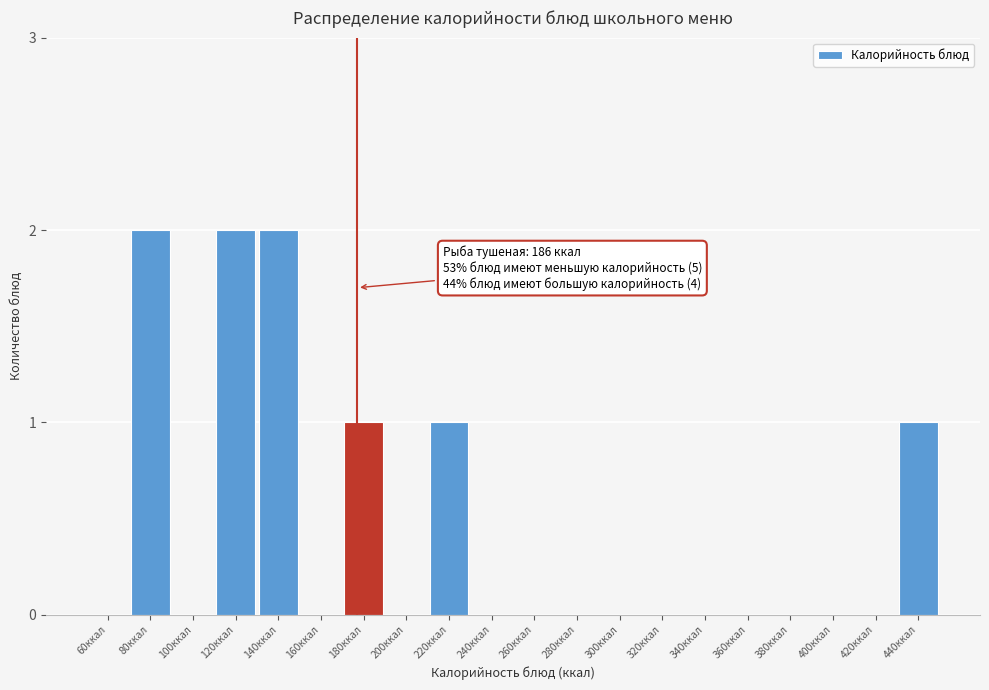

Reading left to right, list all the values displayed in this chart.

60ккал=0	80ккал=2	100ккал=0	120ккал=2	140ккал=2	160ккал=0	180ккал=1	200ккал=0	220ккал=1	240ккал=0	260ккал=0	280ккал=0	300ккал=0	320ккал=0	340ккал=0	360ккал=0	380ккал=0	400ккал=0	420ккал=0	440ккал=1